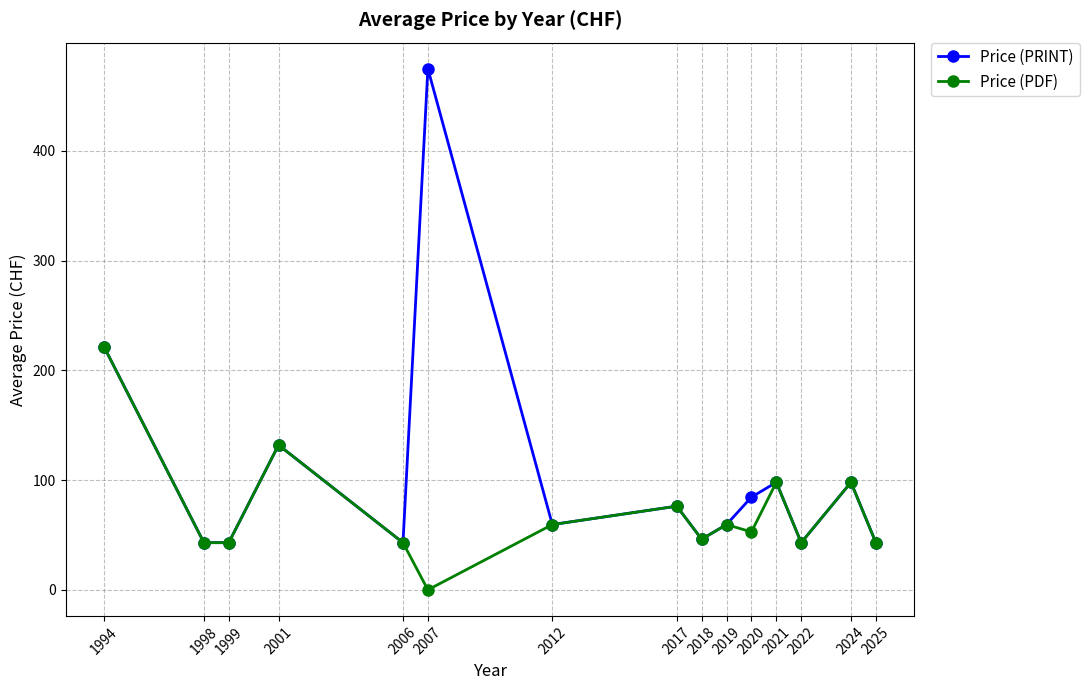

Count the number of categories in the chart.

15